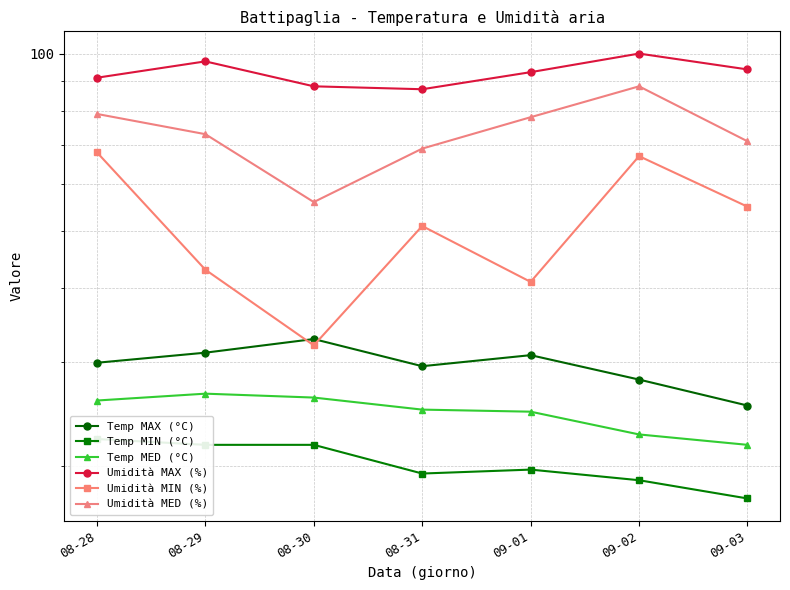

Which series has the largest total across all categories?

Umidità MAX (%)